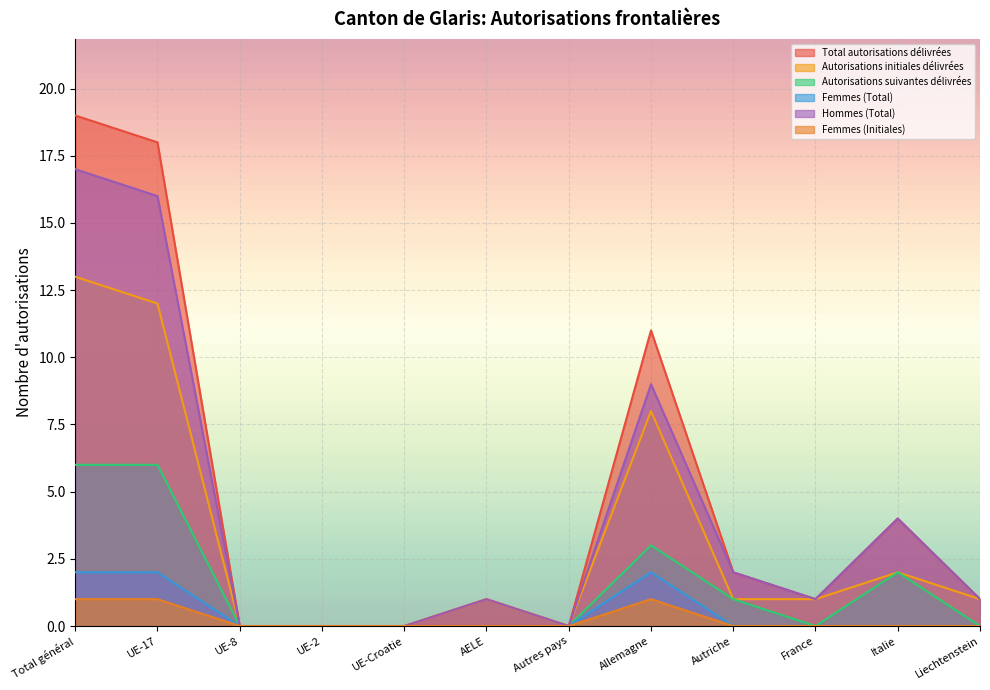

What is the sum of all Total autorisations délivrées values?

57